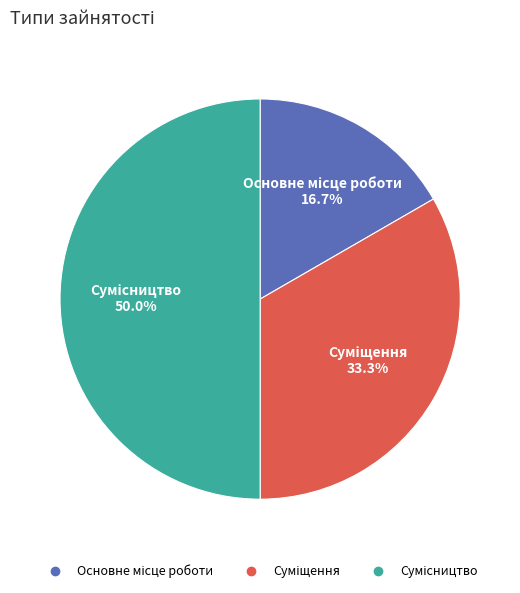

Combined, do Основне місце роботи and Сумісництво account for over 50%?

Yes